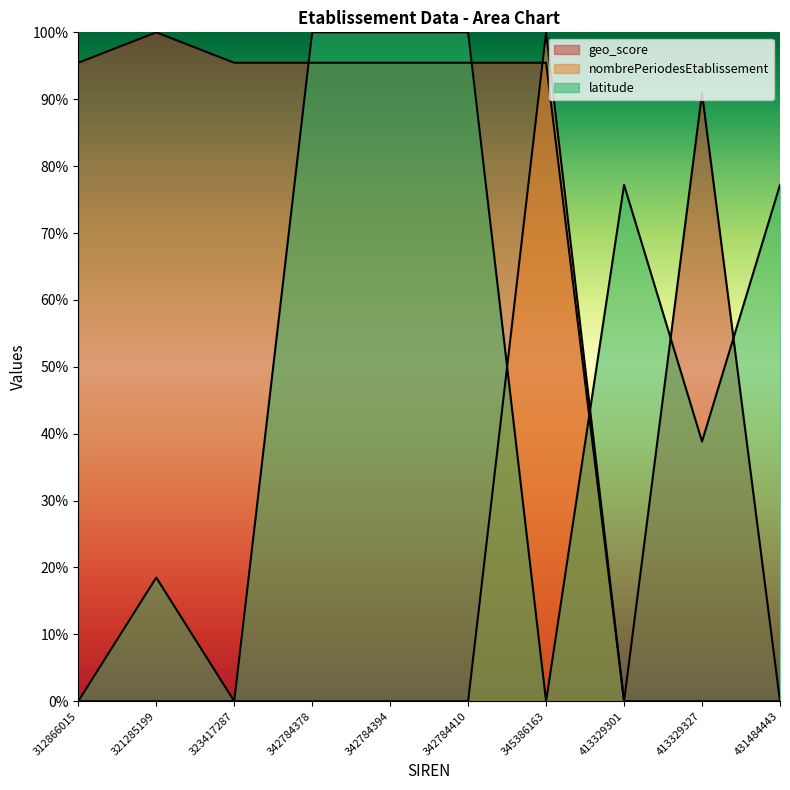

True or false: nombrePeriodesEtablissement and latitude cross at least once.

True